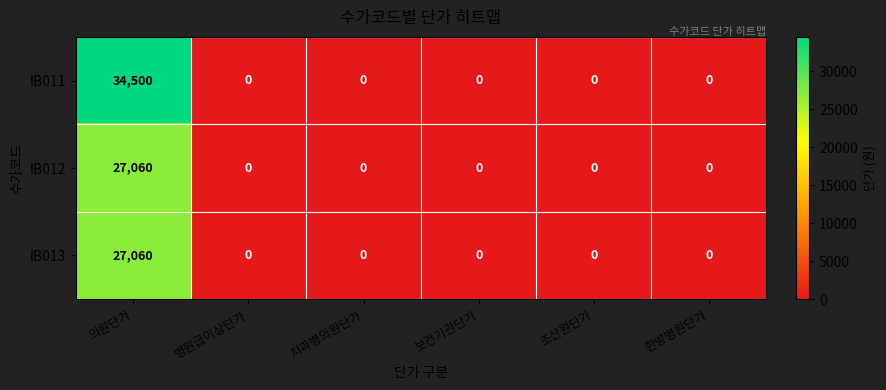

At which category is the sum across all series the highest?

의원단가